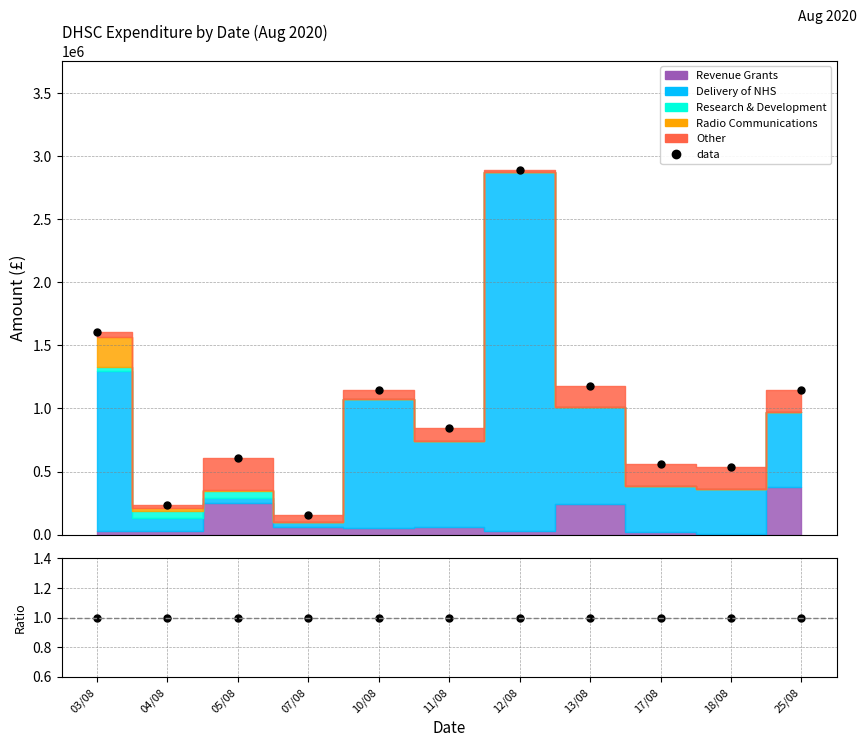

True or false: data/total has more than 0 interior local peaks.

False